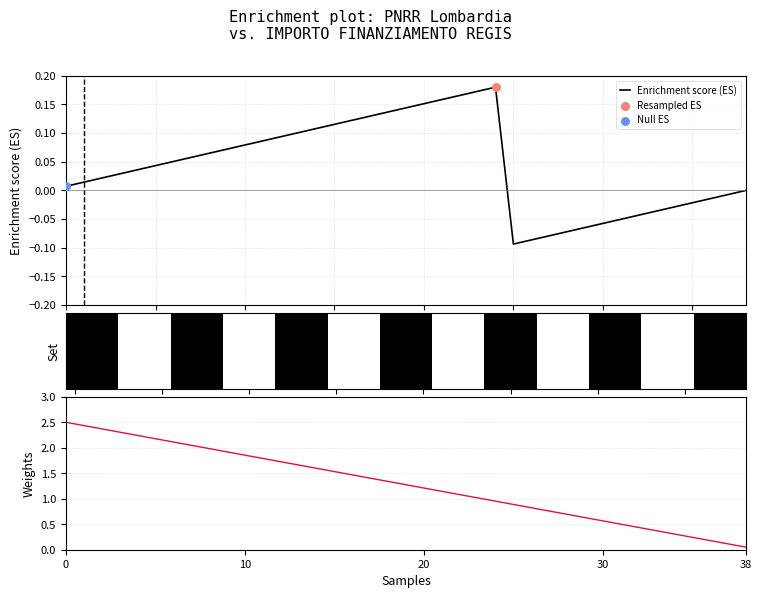

At how many categories does at least one series exceed 0?

39